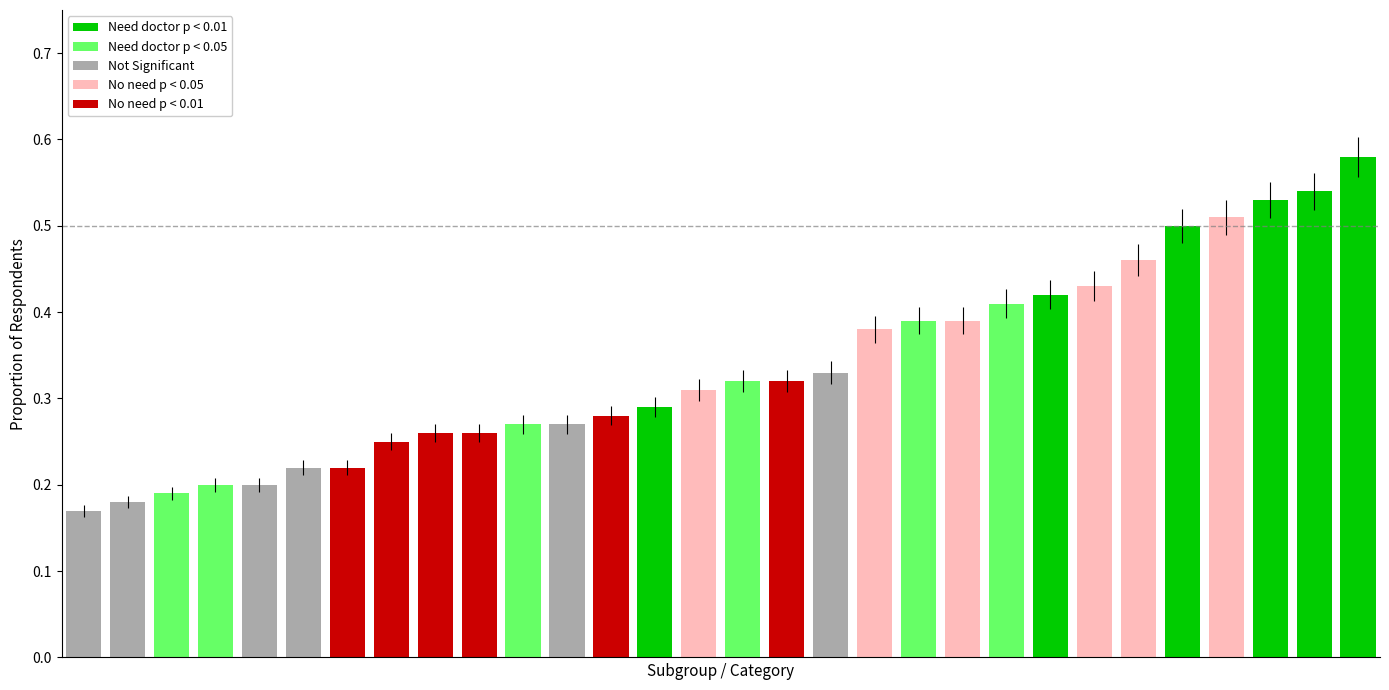

How many values are between 0 and 1?

30